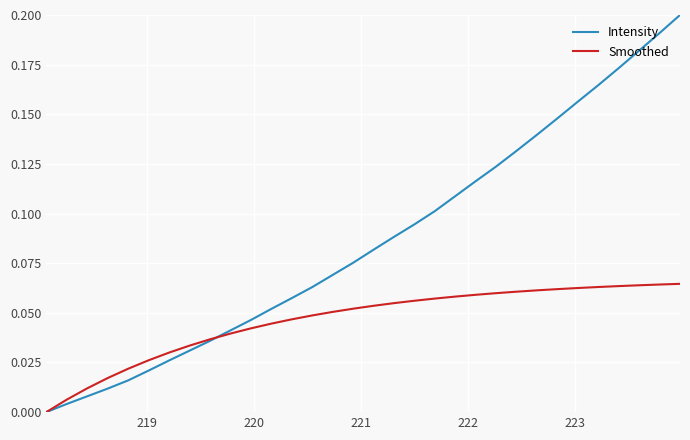

Which series has the widest spread of values?

Intensity